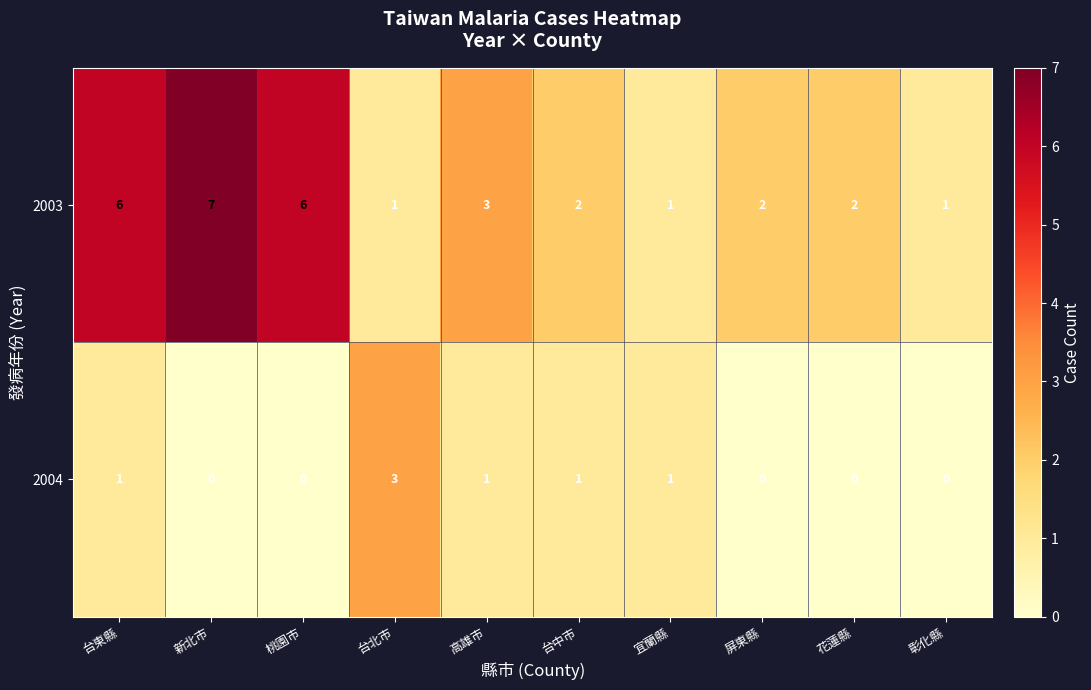

What is the difference between the highest and lowest values at 彰化縣?

1